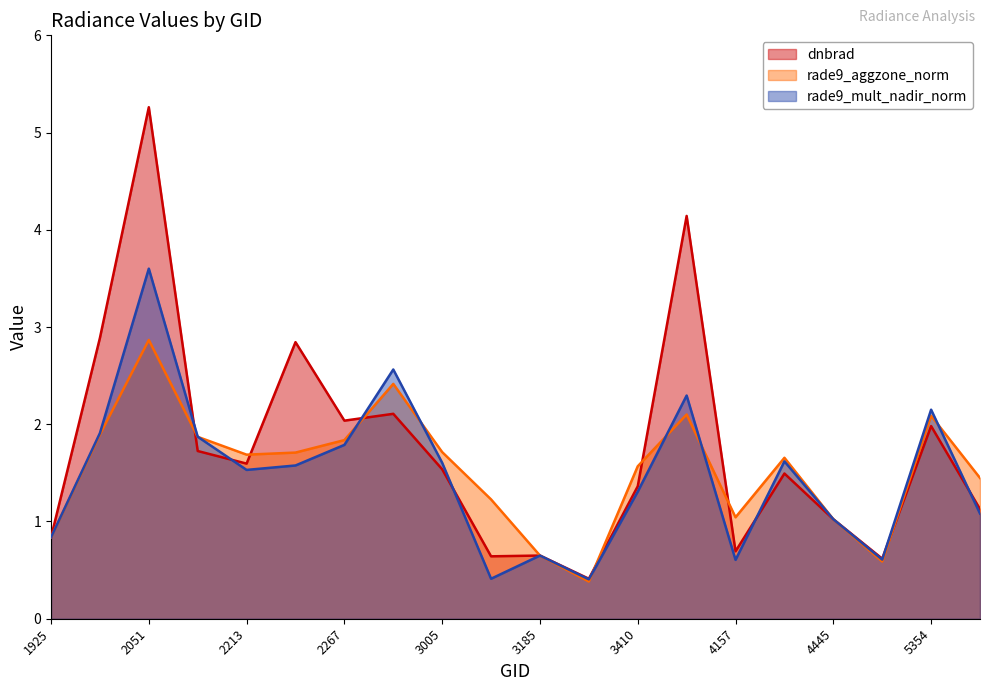

Rank the series by their average value, from highest to lowest.

dnbrad, rade9_aggzone_norm, rade9_mult_nadir_norm